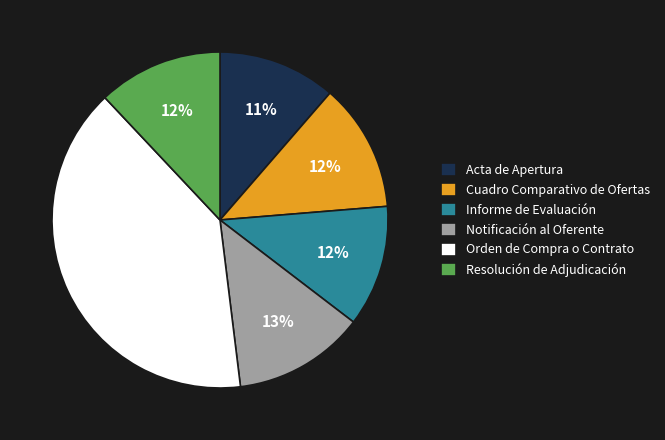

Is Notificación al Oferente the majority of the pie?

No